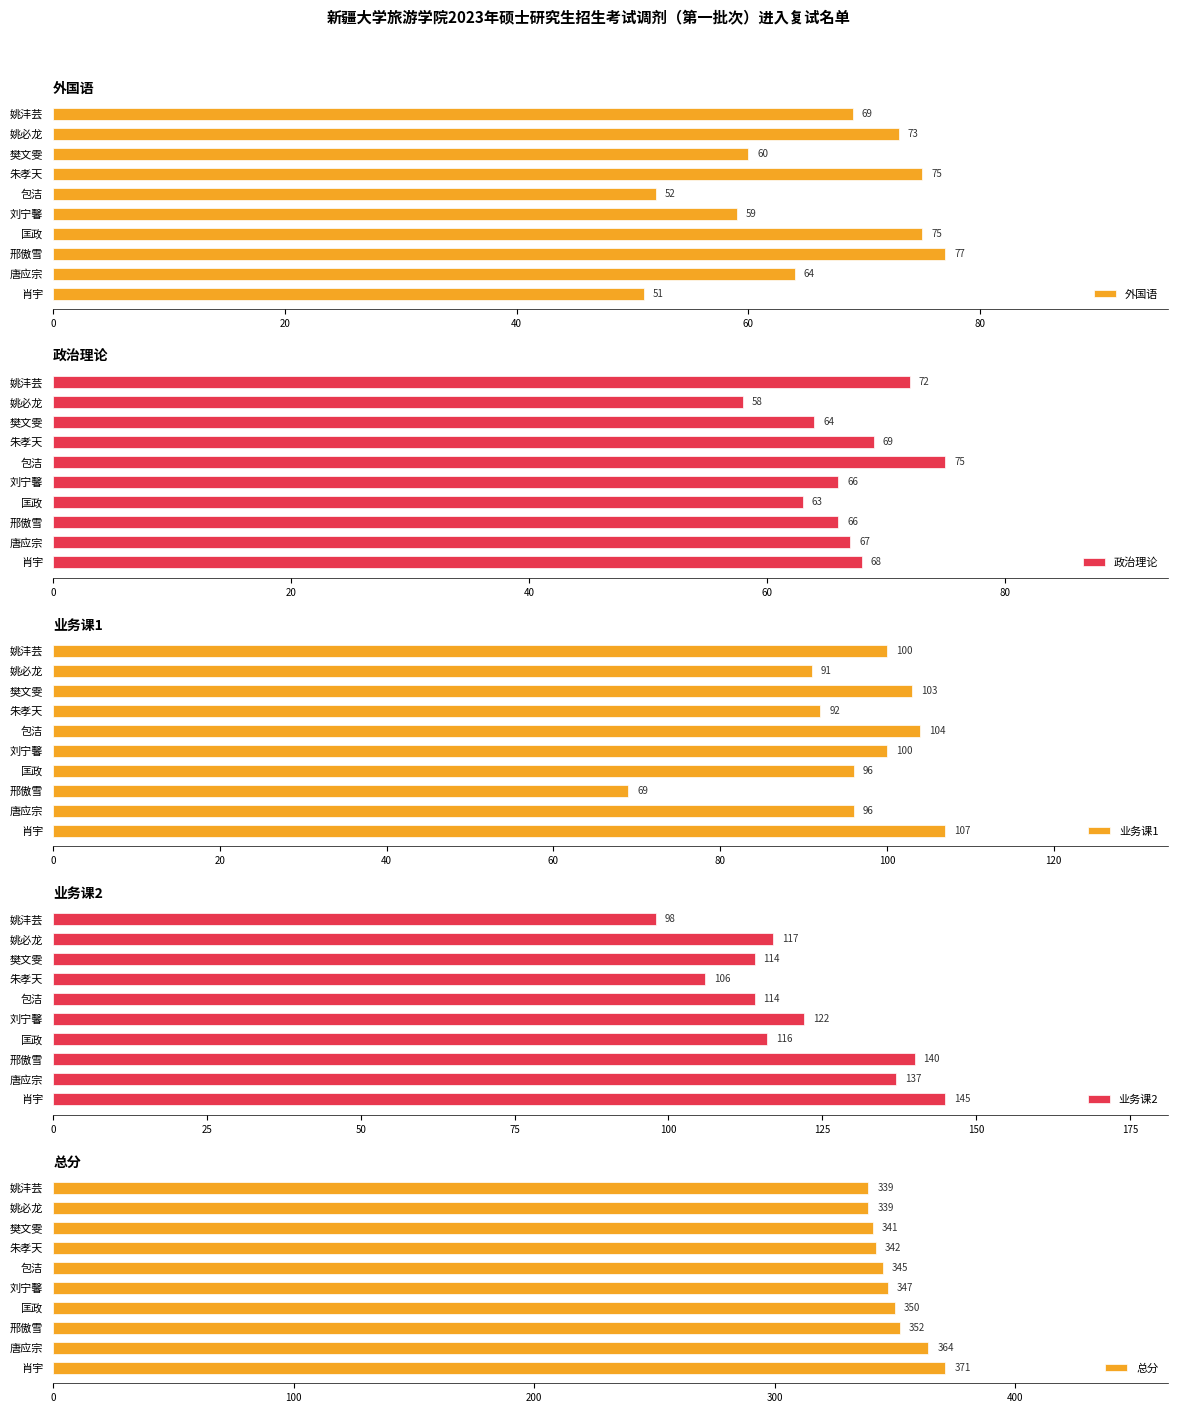

The 业务课2 series shows 122 at 刘宁馨. True or false?

True